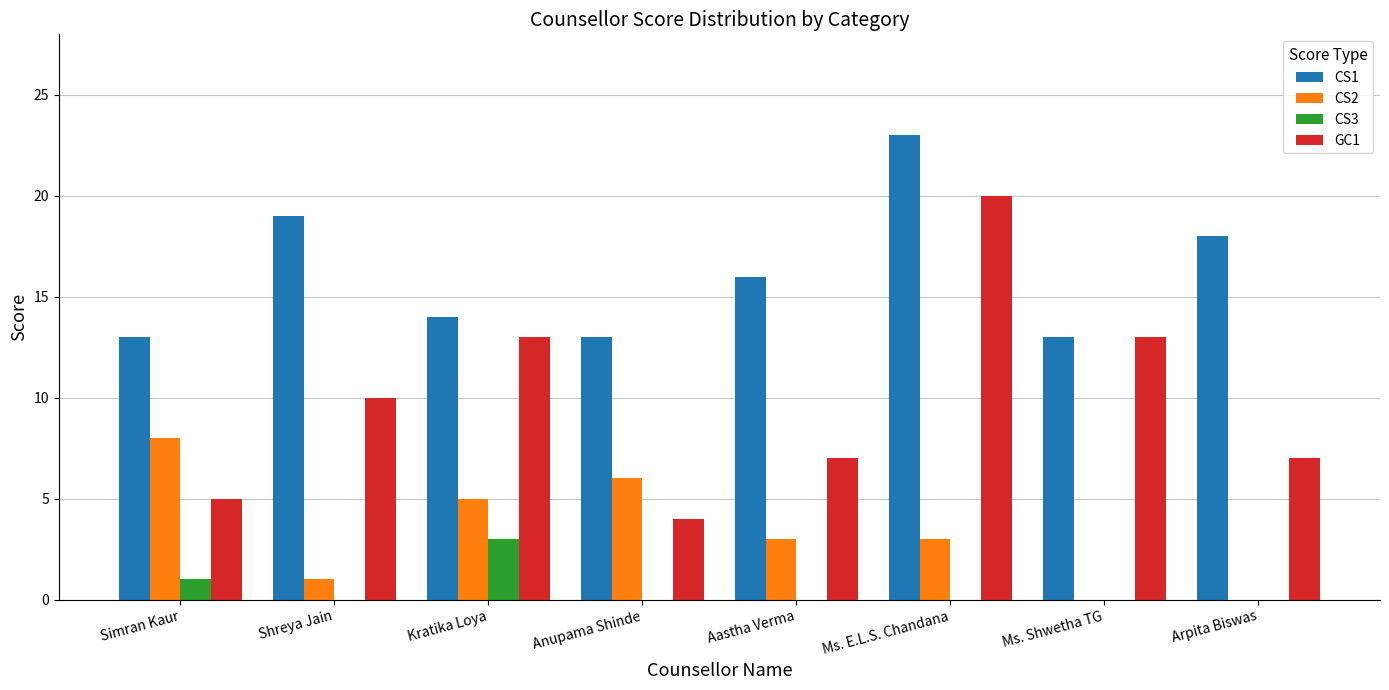

What is the sum of the CS2 values at Shreya Jain and Simran Kaur?

9